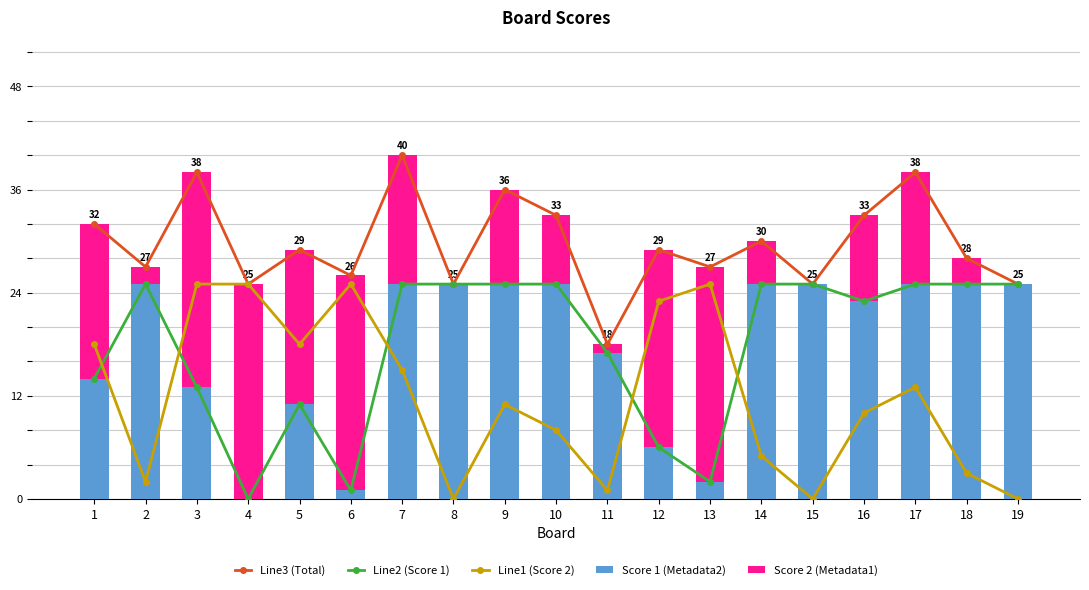

Where is Line2 (Score 1) nearest to the value 12?

3